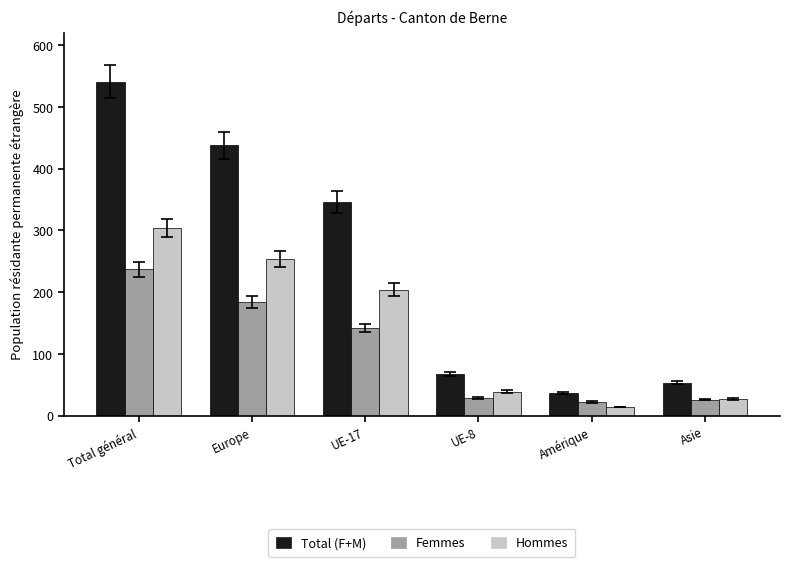

Is it true that Femmes equals 237 at Total général?

True